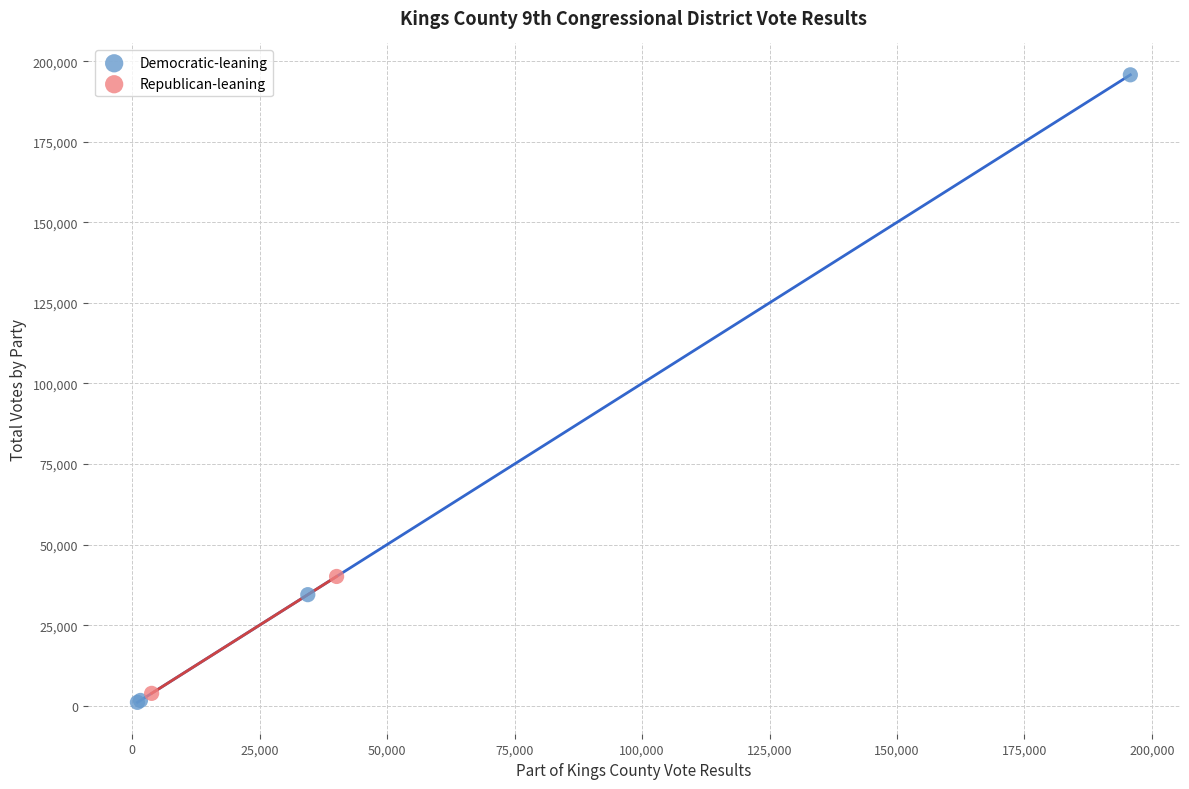

What are all the series names shown in the legend?

Democratic-leaning, Republican-leaning